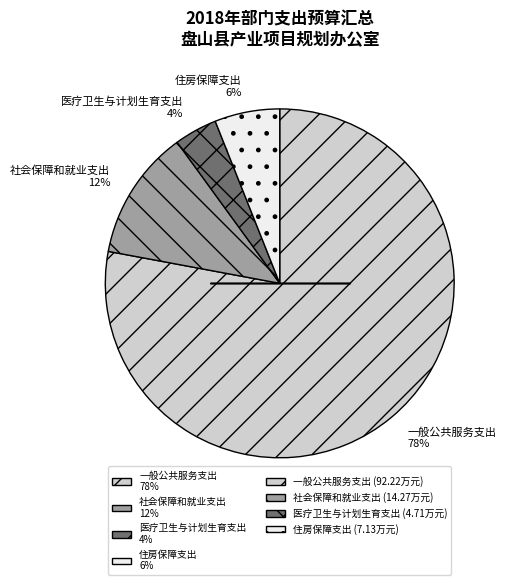

Is it true that 住房保障支出 6% is 6% of the pie?

True